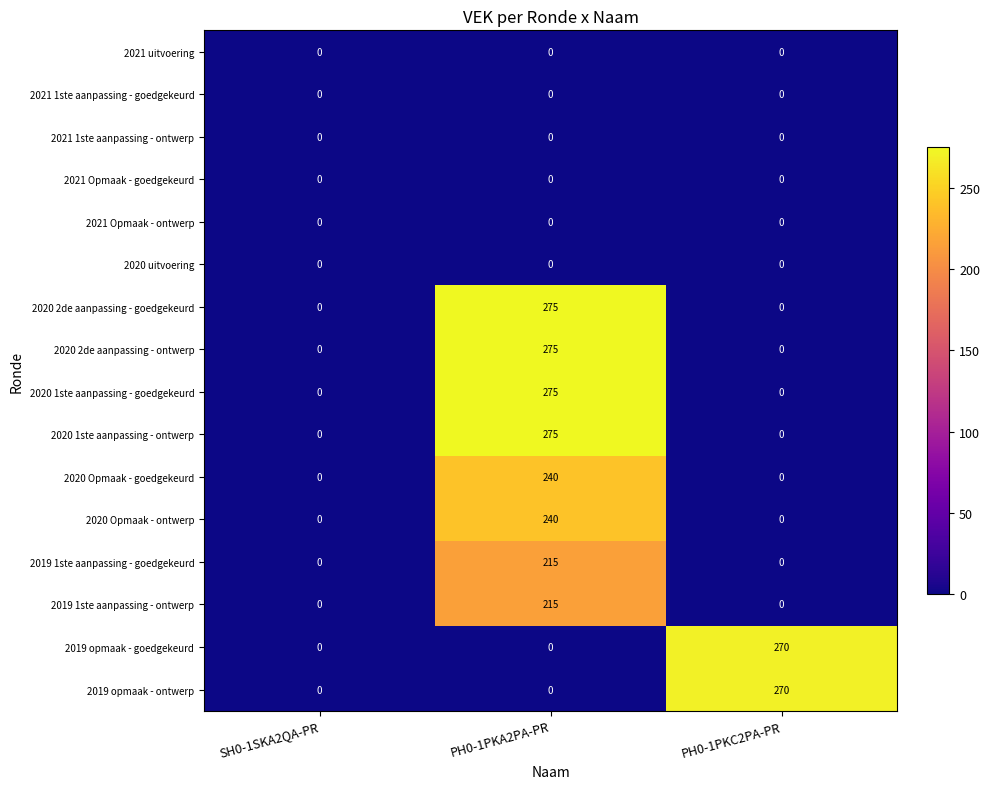

What value does the 2020 2de aanpassing - goedgekeurd series have at PH0-1PKA2PA-PR, to the nearest 50?

300